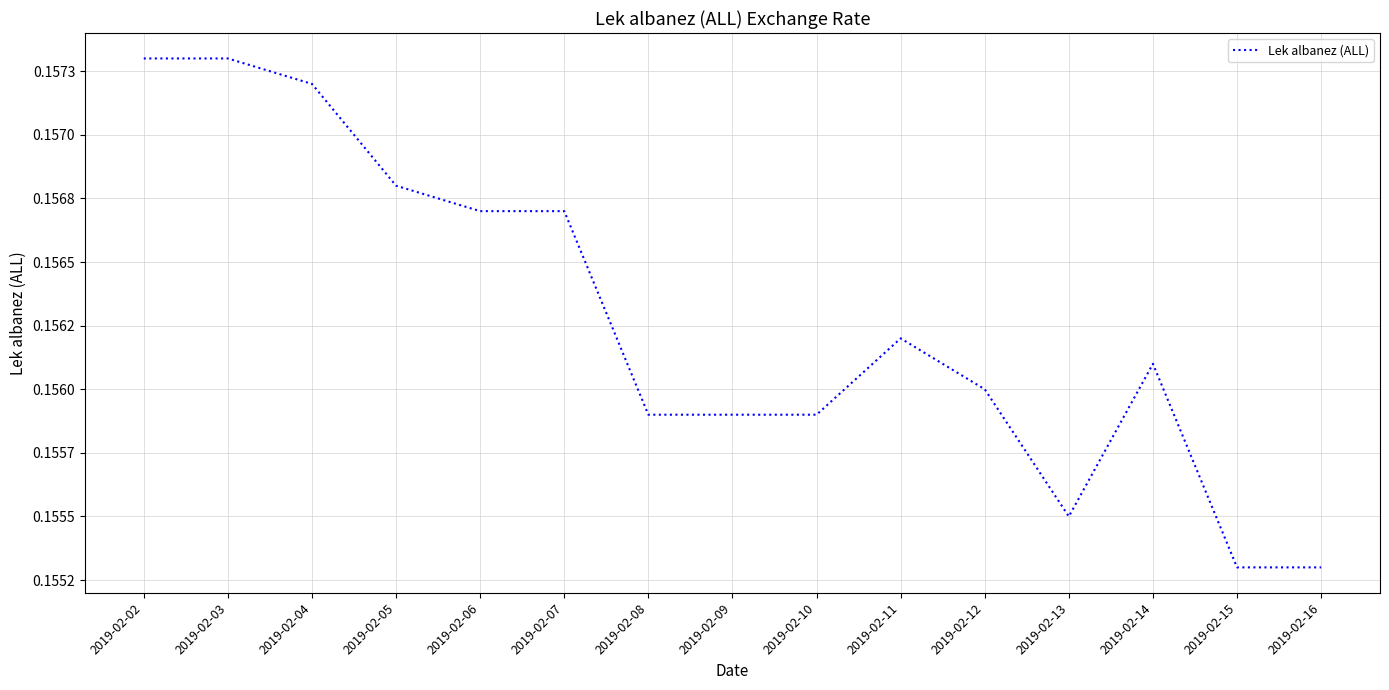

Reading left to right, transcribe all the data shown in this chart.

2019-02-02=0.2	2019-02-03=0.2	2019-02-04=0.2	2019-02-05=0.2	2019-02-06=0.2	2019-02-07=0.2	2019-02-08=0.2	2019-02-09=0.2	2019-02-10=0.2	2019-02-11=0.2	2019-02-12=0.2	2019-02-13=0.2	2019-02-14=0.2	2019-02-15=0.2	2019-02-16=0.2